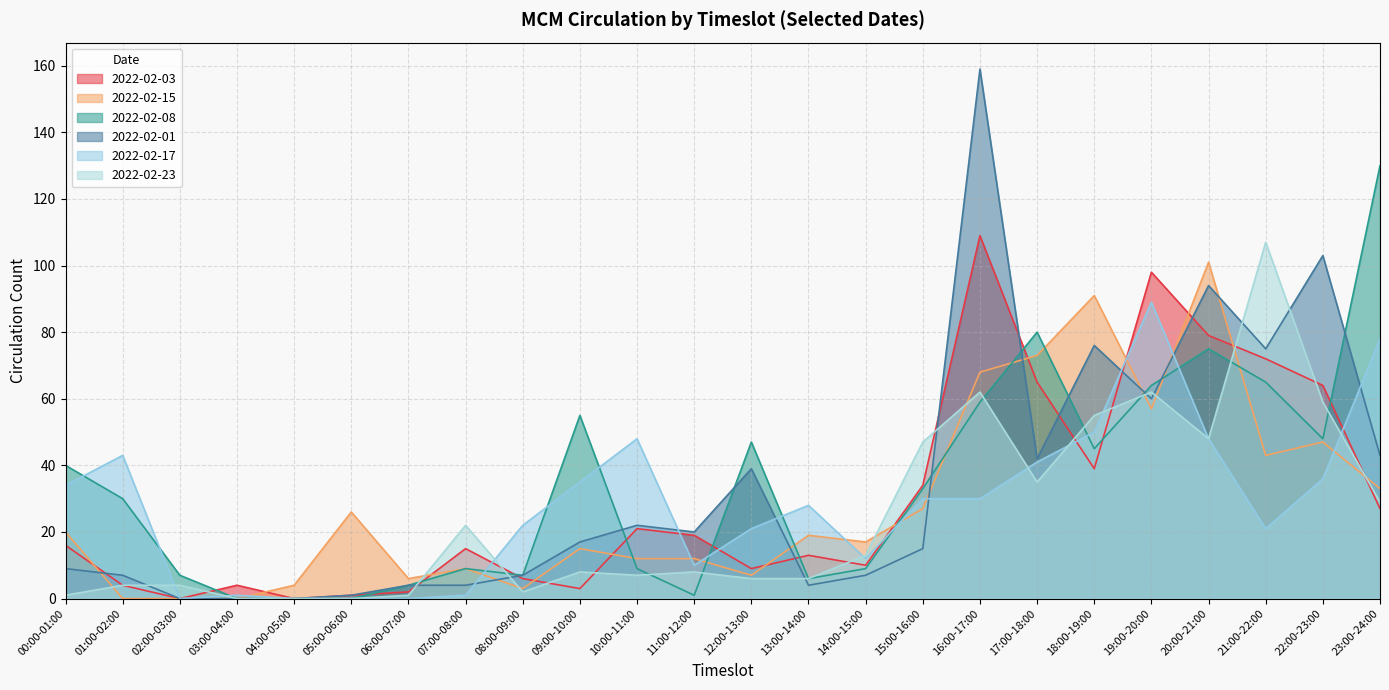

What is the difference between the maximum and second lowest values in the 2022-02-23 series?

107